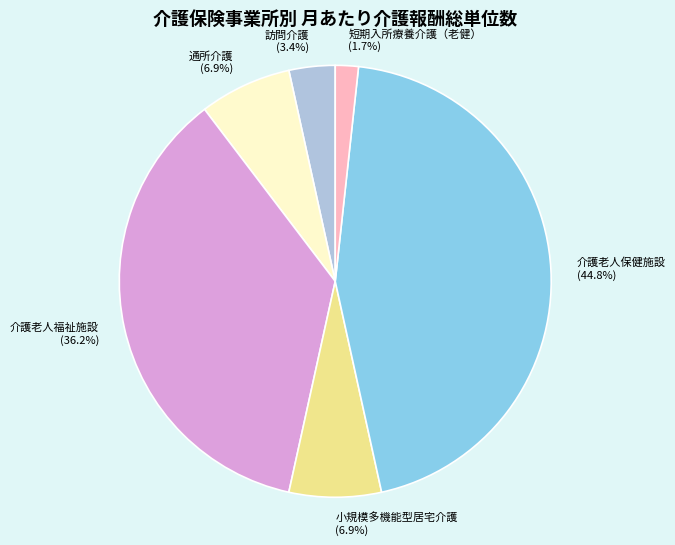

Do 短期入所療養介護（老健） and 訪問介護 together represent more than half of the pie?

No